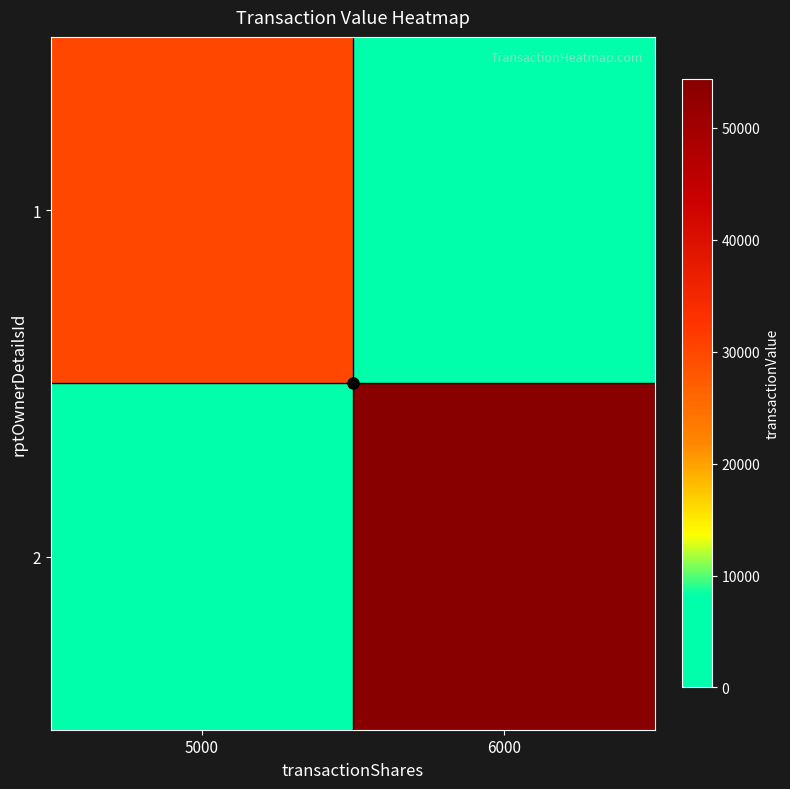

Which label corresponds to the largest value in the chart?

6000